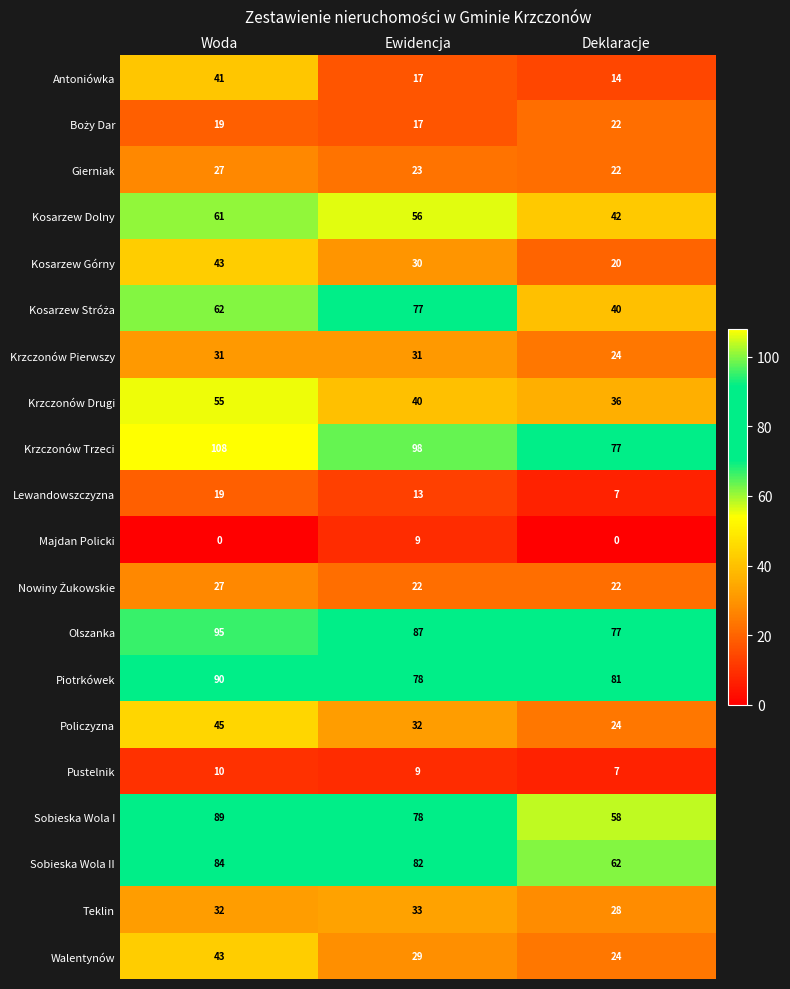

Is it true that Sobieska Wola I equals 58 at Deklaracje?

True